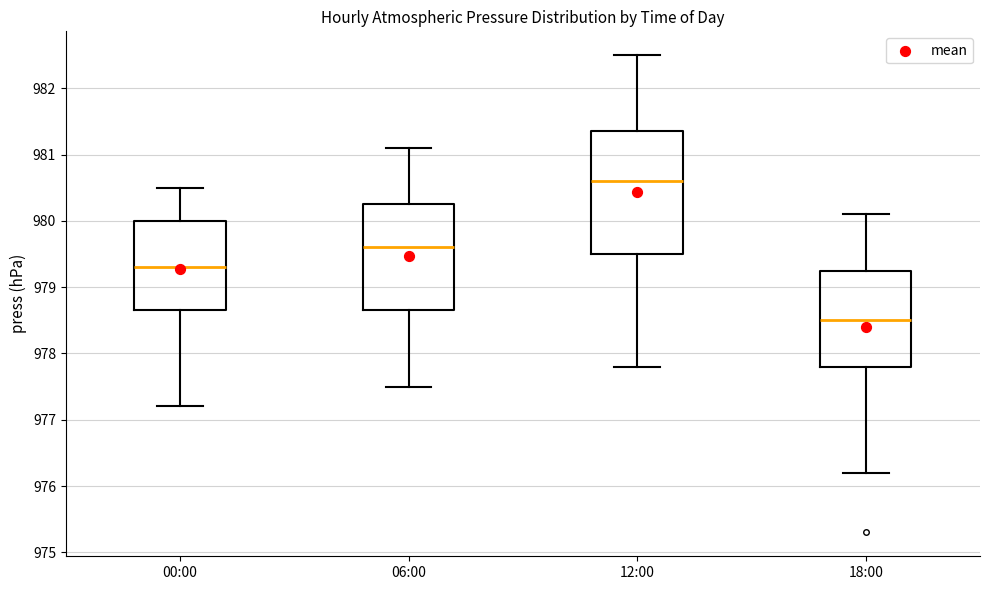

Where does the upper whisker of the box for 06:00 end on the y-axis? The values are not printed on the chart, so give them approximately, as read against the axis.

981.1